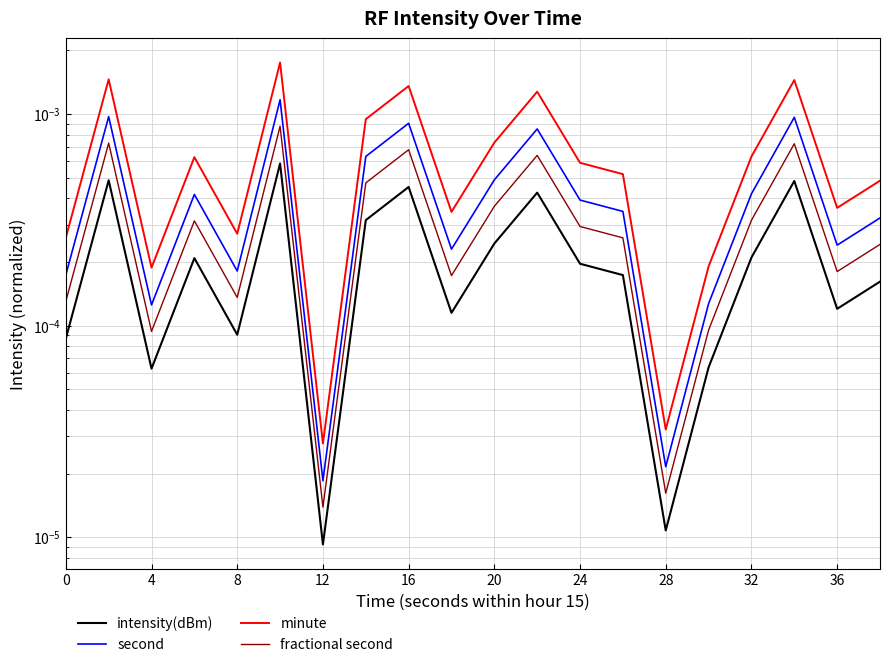

At 8, list the series in order from smallest to largest.

intensity(dBm), fractional second, second, minute